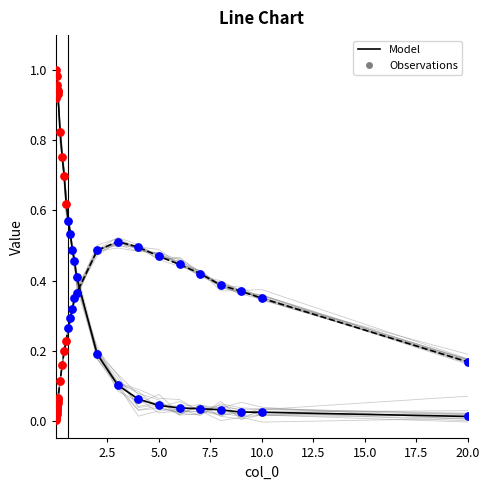

At how many categories does at least one series exceed 0?

30